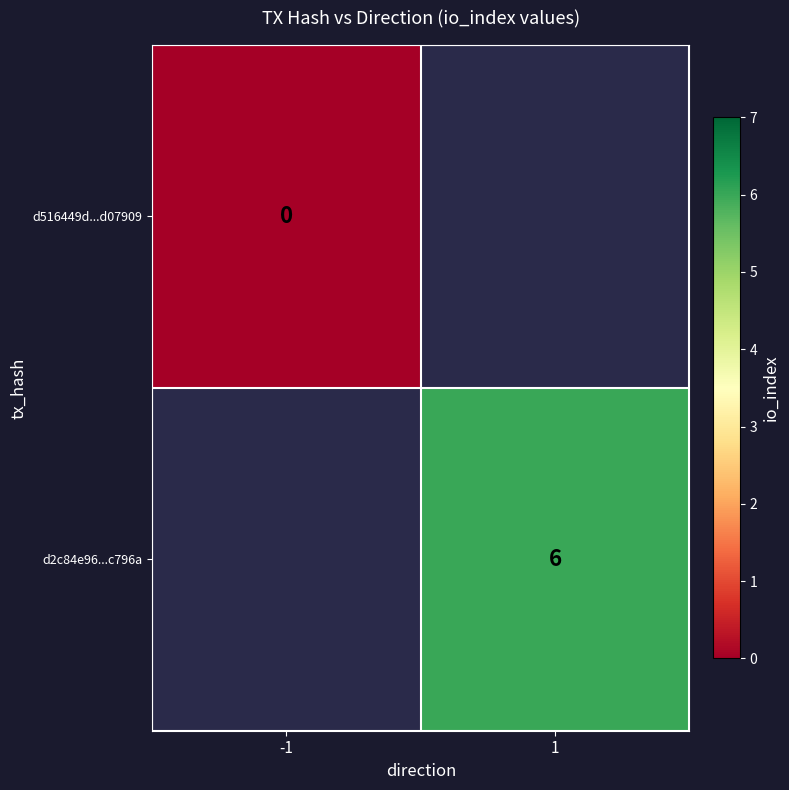

The value of d2c84e96...c796a at 1 is 6. True or false?

True